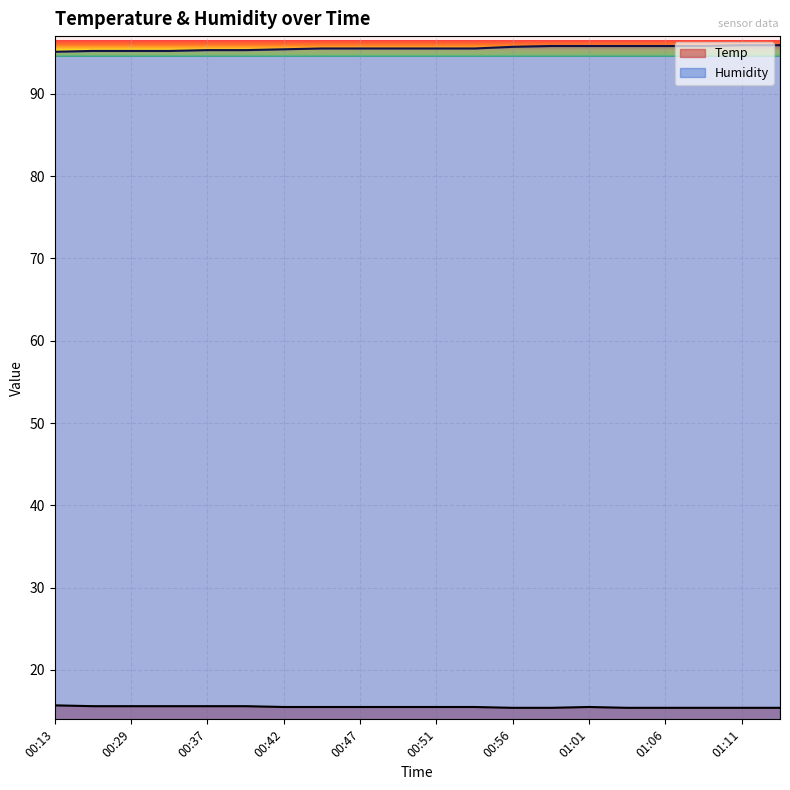

What is the difference between the maximum and minimum values in the Humidity series?

0.8